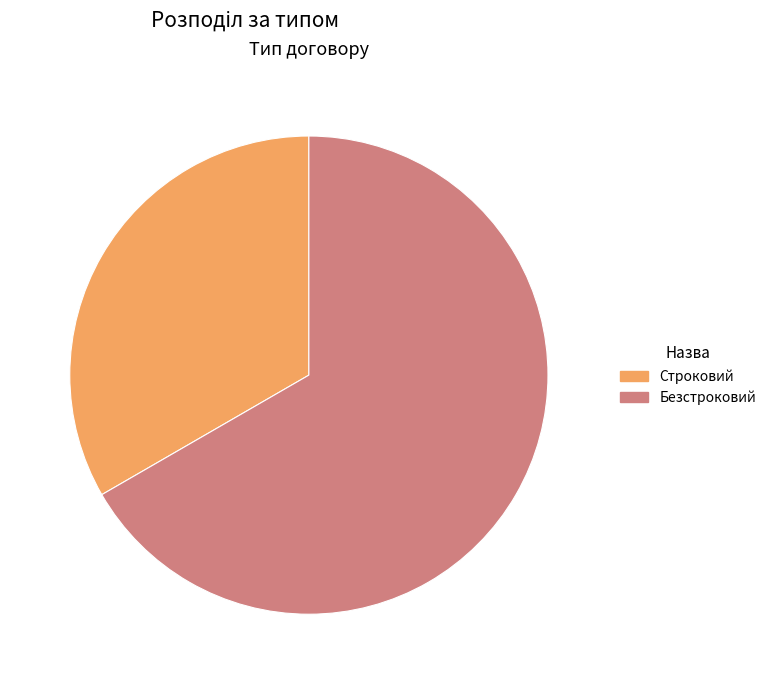

Which category has the smallest portion of the pie?

Строковий